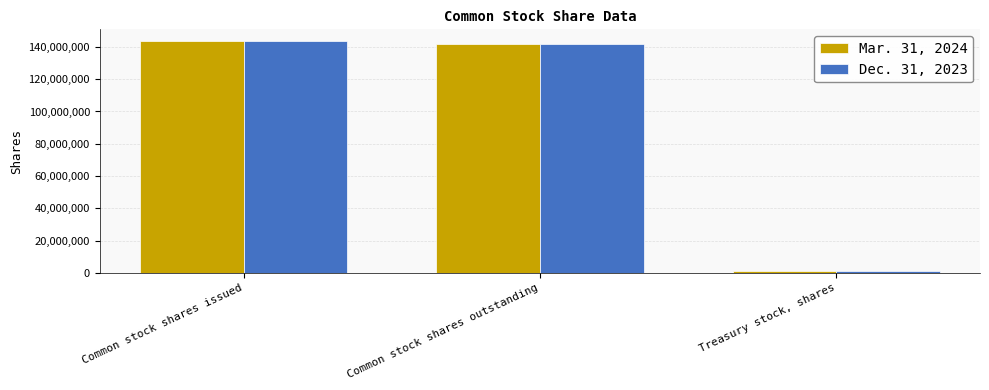

Reading left to right, list all the values displayed in this chart.

Mar. 31, 2024: 143732811	141986189	984762
Dec. 31, 2023: 143732811	141986189	984762